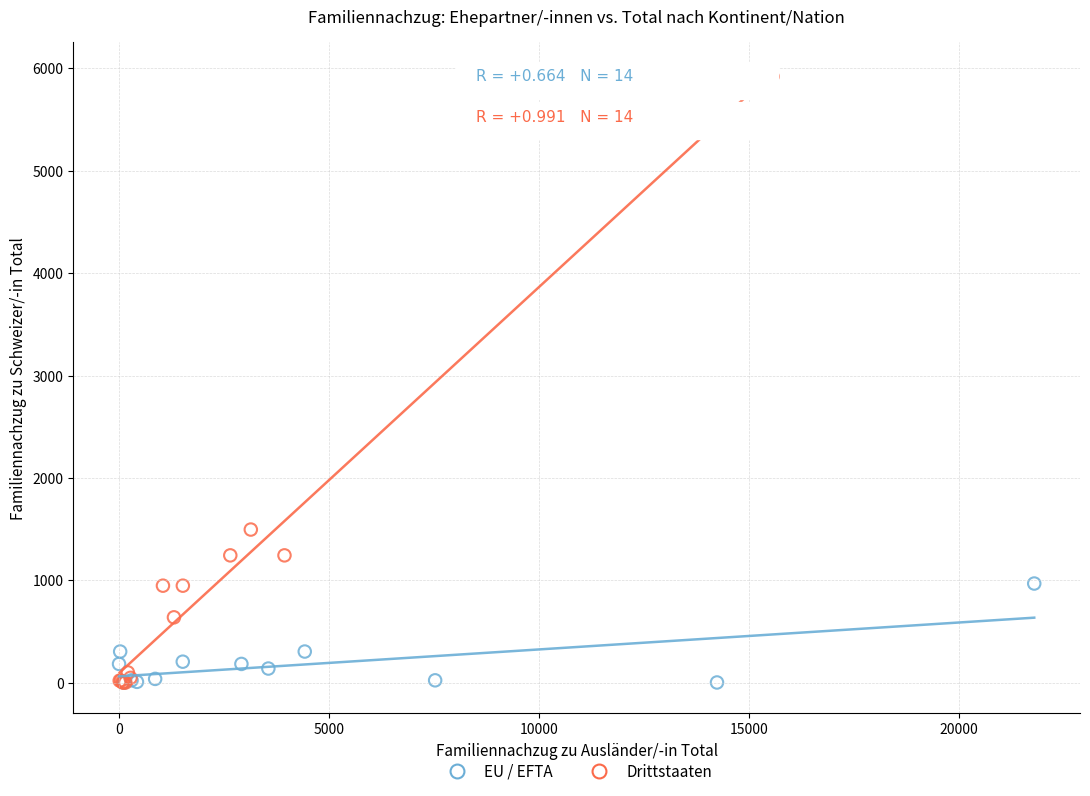

Which series contains the highest Y value?

Drittstaaten